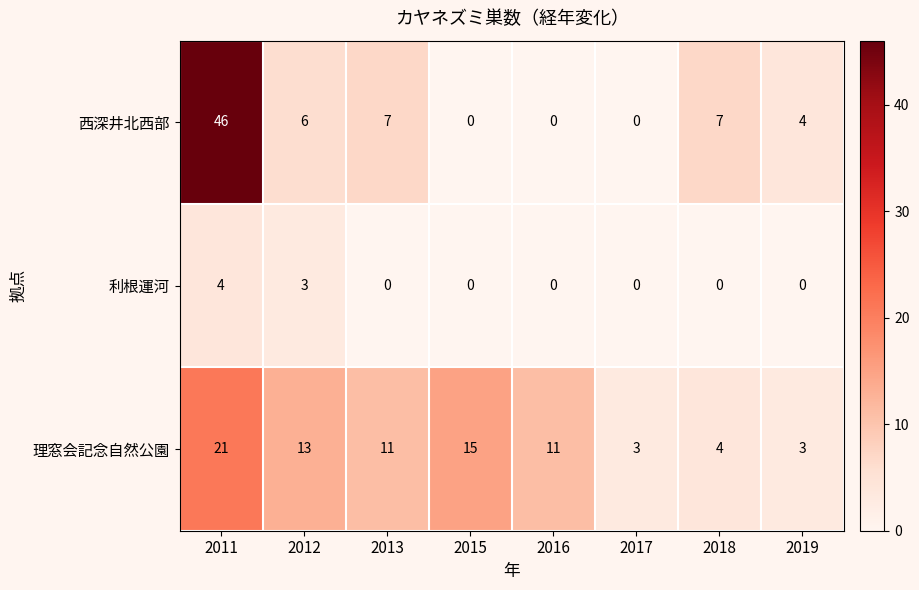

Reading left to right, extract all data points from this chart.

西深井北西部: 2011=46	2012=6	2013=7	2015=0	2016=0	2017=0	2018=7	2019=4
利根運河: 2011=4	2012=3	2013=0	2015=0	2016=0	2017=0	2018=0	2019=0
理窓会記念自然公園: 2011=21	2012=13	2013=11	2015=15	2016=11	2017=3	2018=4	2019=3